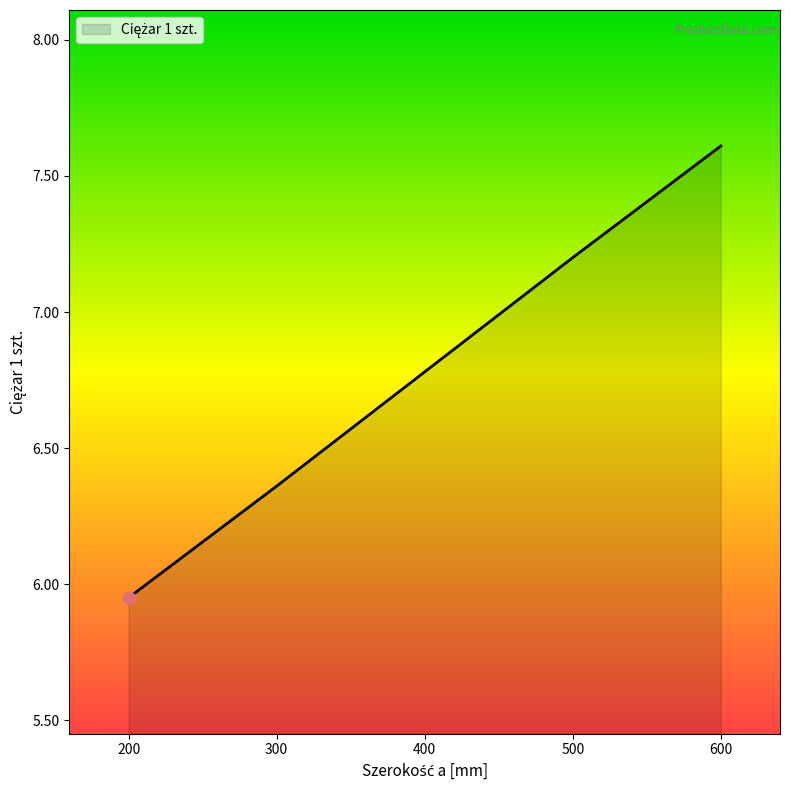

Between 500 and 600, which is larger?

600